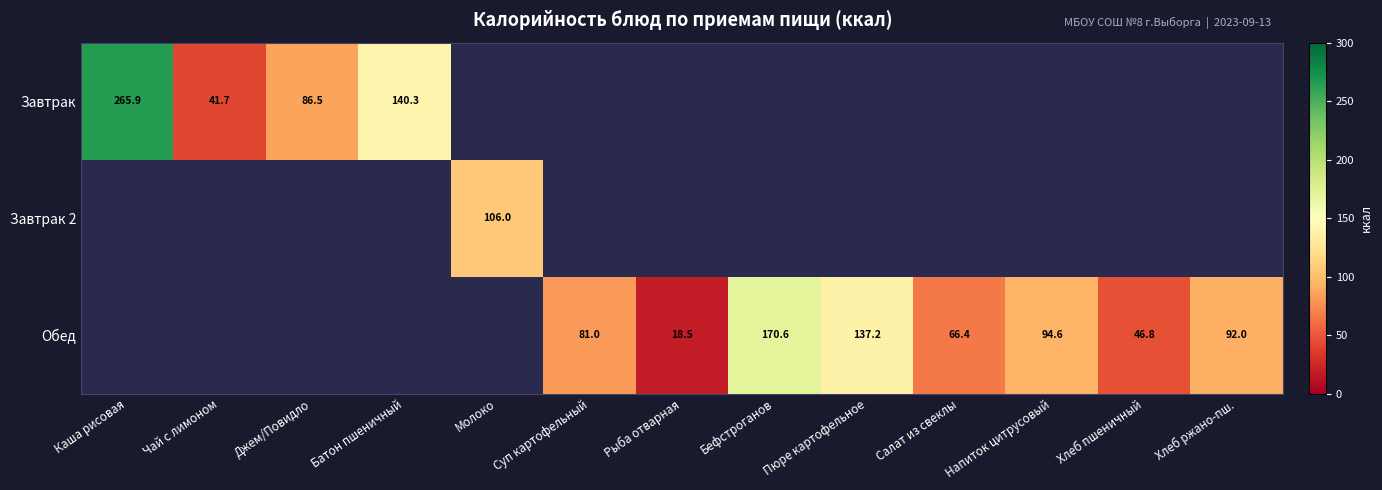

What is the approximate value of Завтрак at Чай с лимоном?

41.7